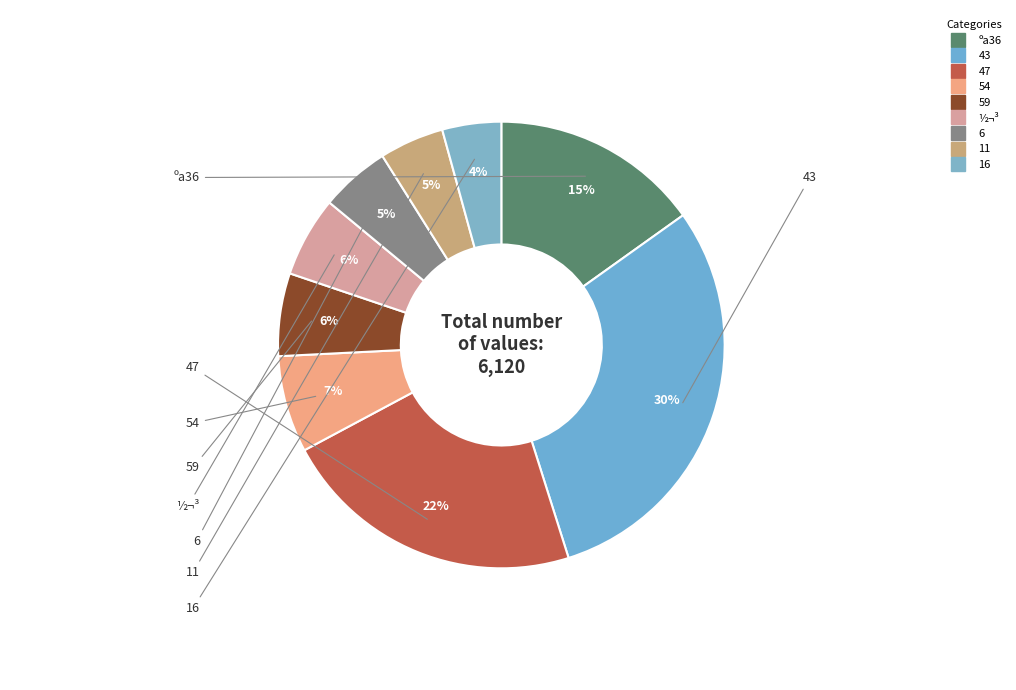

Count the number of slices in the pie.

9